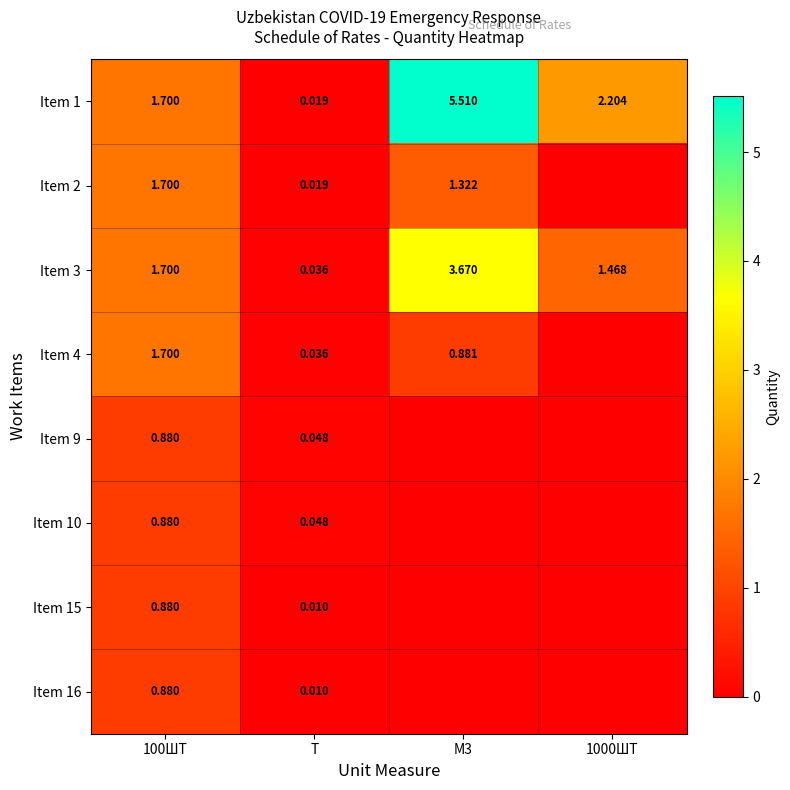

Is the value of Item 9 at Т greater than the value of Item 3 at 1000ШТ?

No